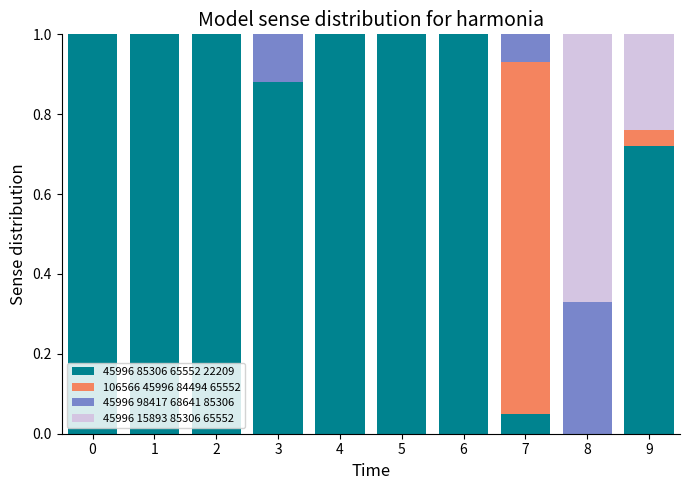

What is the total value across all series at 0?

1.0